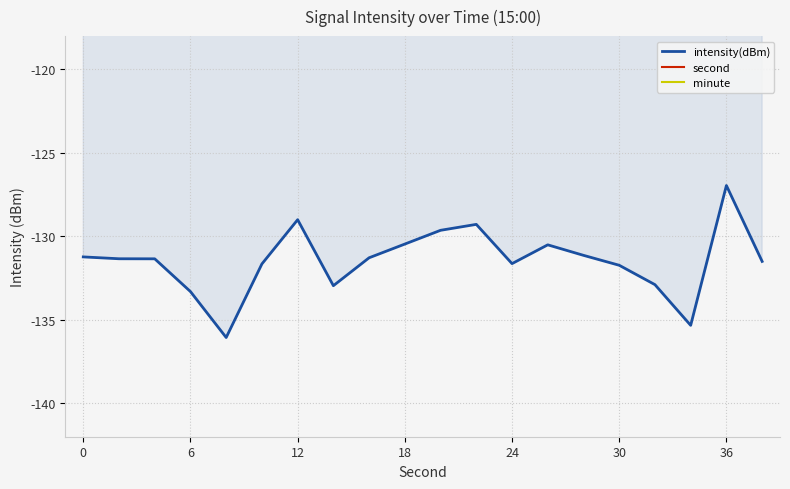

At which label does intensity(dBm) reach its peak?

36